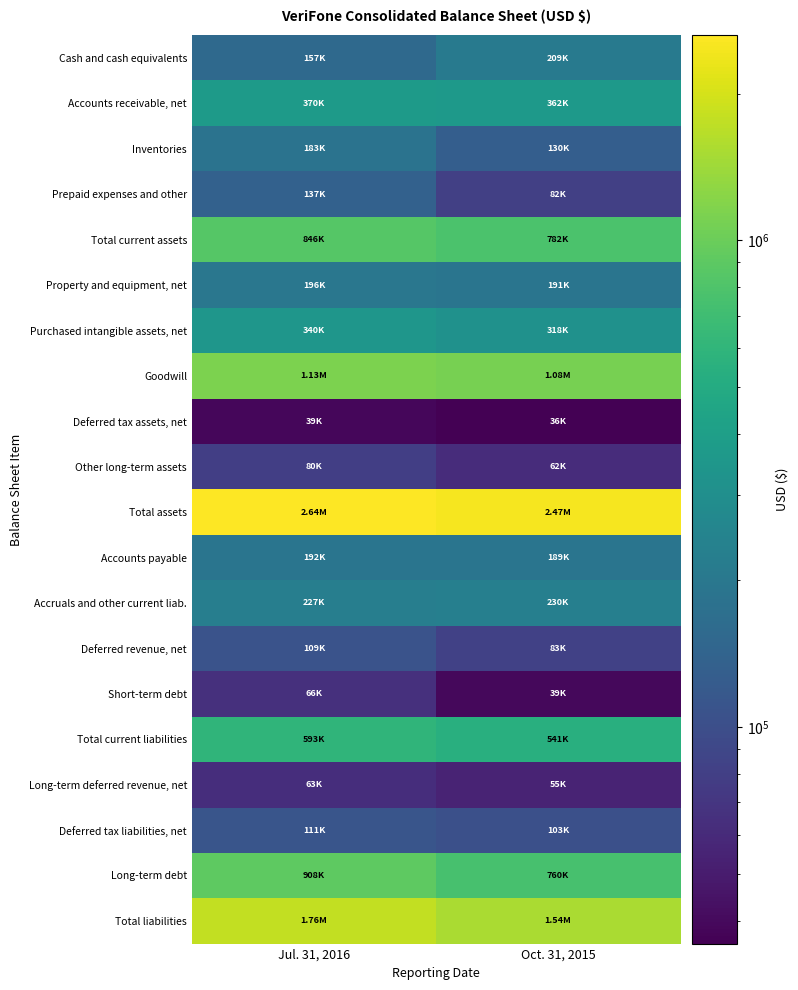

Count the number of categories in the chart.

2